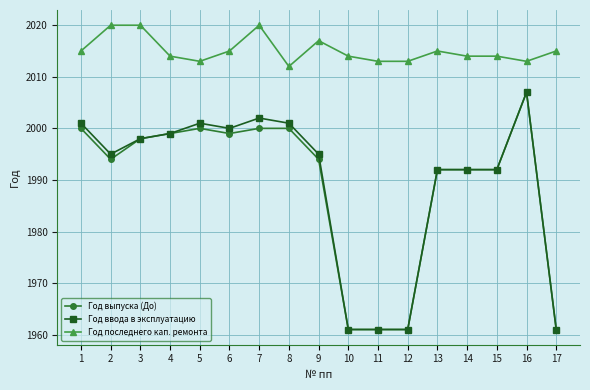

Reading left to right, what are all the values shown in this chart?

Год выпуска (До): 2000	1994	1998	1999	2000	1999	2000	2000	1994	1961	1961	1961	1992	1992	1992	2007	1961
Год ввода в эксплуатацию: 2001	1995	1998	1999	2001	2000	2002	2001	1995	1961	1961	1961	1992	1992	1992	2007	1961
Год последнего кап. ремонта: 2015	2020	2020	2014	2013	2015	2020	2012	2017	2014	2013	2013	2015	2014	2014	2013	2015